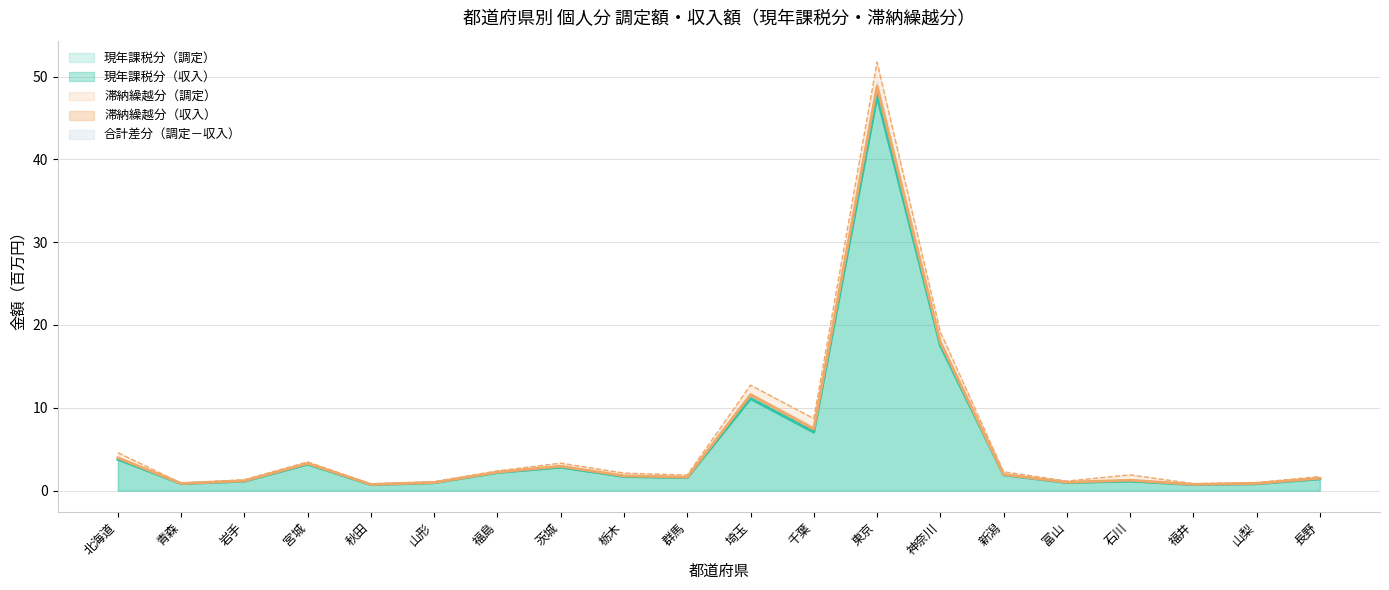

Reading left to right, extract all data points from this chart.

現年課税分（収入）: 3.8	0.8	1.1	3.2	0.7	0.9	2.2	2.8	1.7	1.6	11.1	7.0	47.6	17.5	1.9	1.0	1.1	0.7	0.8	1.4
現年課税分（調定）: 3.8	0.8	1.2	3.2	0.7	1.0	2.2	2.9	1.7	1.6	11.2	7.2	48.1	17.7	1.9	1.0	1.2	0.7	0.8	1.4